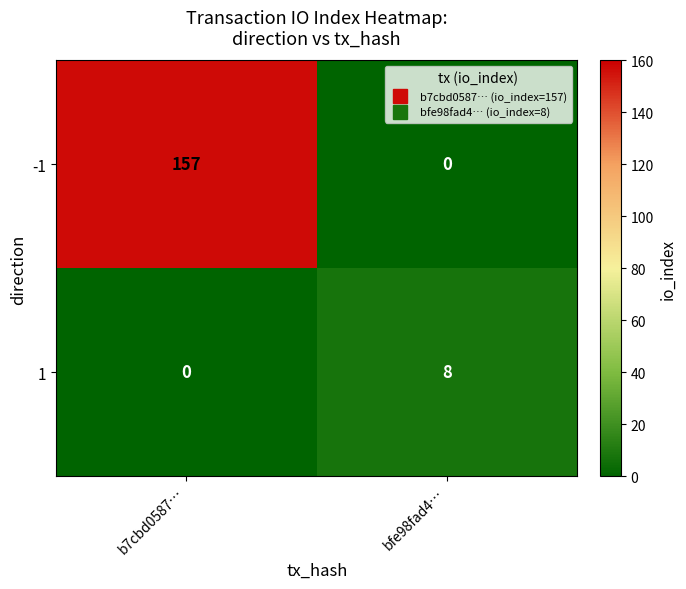

How many data points does each series have?

2